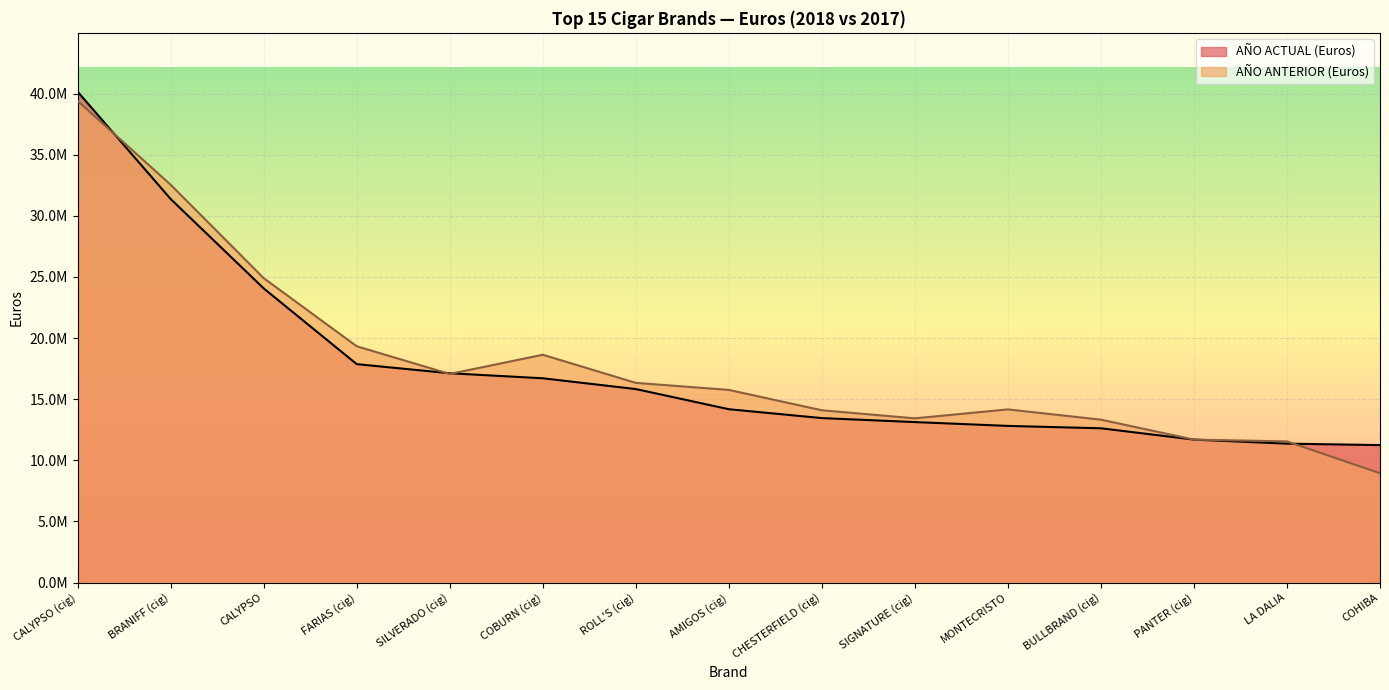

What position from the left is MONTECRISTO?

11